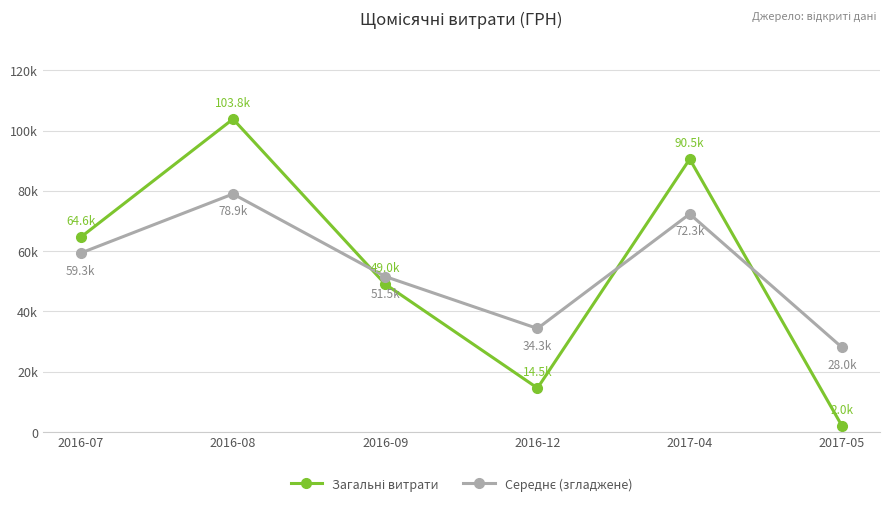

Reading right to left, what are all the values shown in this chart?

Загальні витрати: 2001.6	90526.3	14532.0	49016.0	103808.7	64613.9
Середнє (згладжене): 28042.4	72304.7	34307.6	51549.6	78945.9	59348.5